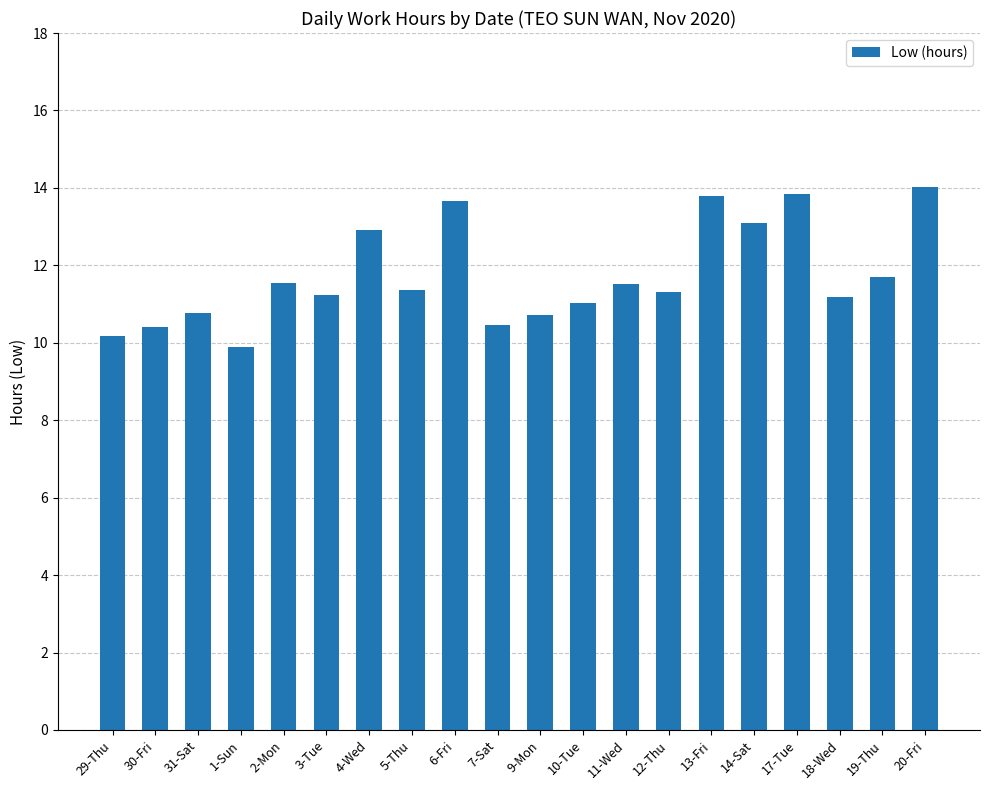

How many distinct data groups are displayed?

1